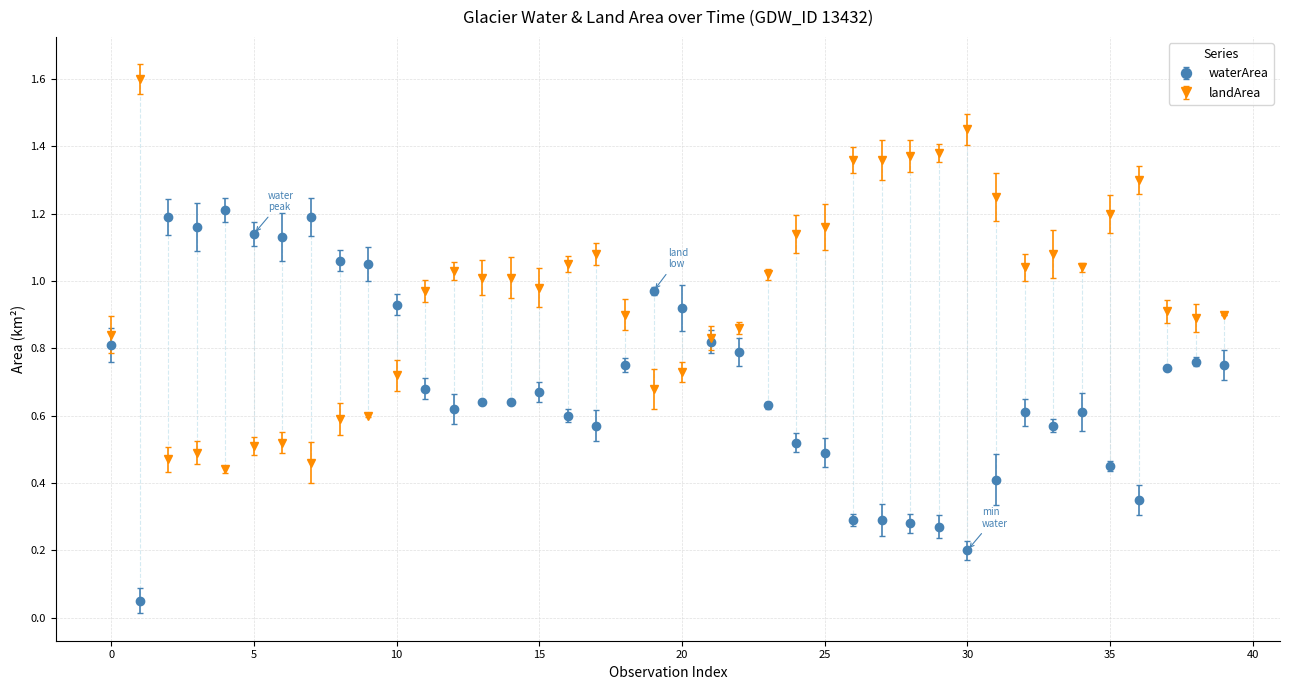

What is the maximum value for landArea?

1.6